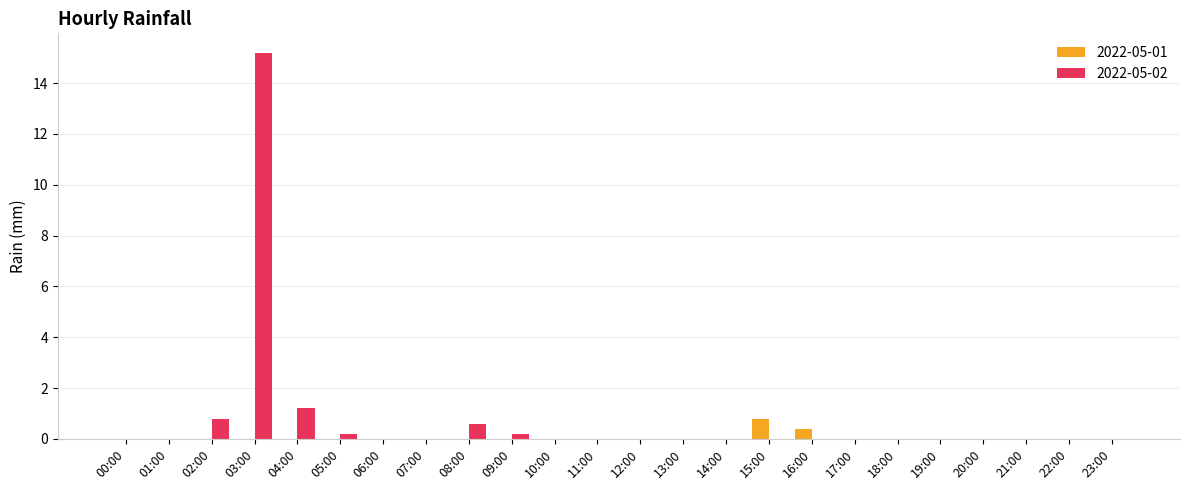

Reading left to right, transcribe all the data shown in this chart.

2022-05-01: 00:00=0.0	01:00=0.0	02:00=0.0	03:00=0.0	04:00=0.0	05:00=0.0	06:00=0.0	07:00=0.0	08:00=0.0	09:00=0.0	10:00=0.0	11:00=0.0	12:00=0.0	13:00=0.0	14:00=0.0	15:00=0.8	16:00=0.4	17:00=0.0	18:00=0.0	19:00=0.0	20:00=0.0	21:00=0.0	22:00=0.0	23:00=0.0
2022-05-02: 00:00=0.0	01:00=0.0	02:00=0.8	03:00=15.2	04:00=1.2	05:00=0.2	06:00=0.0	07:00=0.0	08:00=0.6	09:00=0.2	10:00=0.0	11:00=0.0	12:00=0.0	13:00=0.0	14:00=0.0	15:00=0.0	16:00=0.0	17:00=0.0	18:00=0.0	19:00=0.0	20:00=0.0	21:00=0.0	22:00=0.0	23:00=0.0